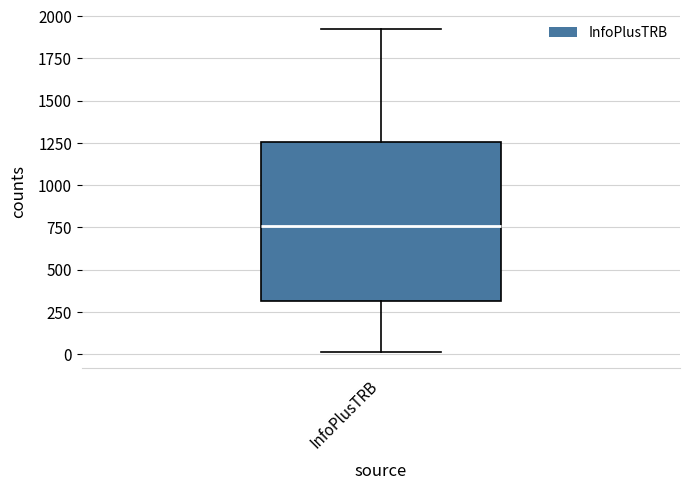

Transcribe this box plot: give where the median line is, the range the box spans, and where the two whiskers end, as read against the y-axis. The values are not printed on the chart, so give them approximately, as read against the axis.

median 750, box 300 to 1250, whiskers 0 to 1900